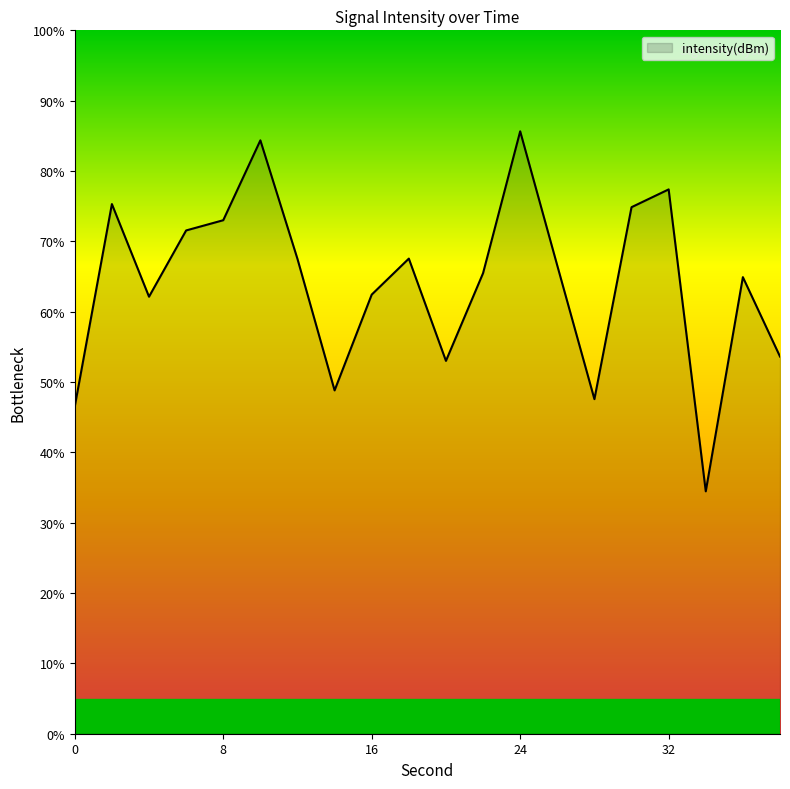

What is the difference between the maximum and minimum values?

51.2